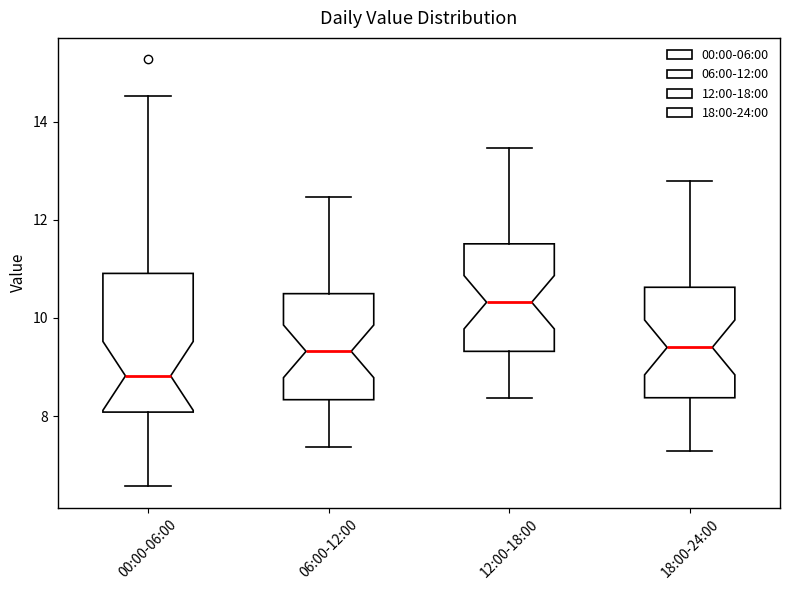

Reading left to right, transcribe this box plot: for each box, give where its median line is, the range the box spans, and where its two whiskers end, as read against the y-axis. The values are not printed on the chart, so give them approximately, as read against the axis.

00:00-06:00: median 8.8, box 8.0 to 11.0, whiskers 6.6 to 14.6
06:00-12:00: median 9.4, box 8.4 to 10.4, whiskers 7.4 to 12.4
12:00-18:00: median 10.4, box 9.4 to 11.6, whiskers 8.4 to 13.4
18:00-24:00: median 9.4, box 8.4 to 10.6, whiskers 7.4 to 12.8